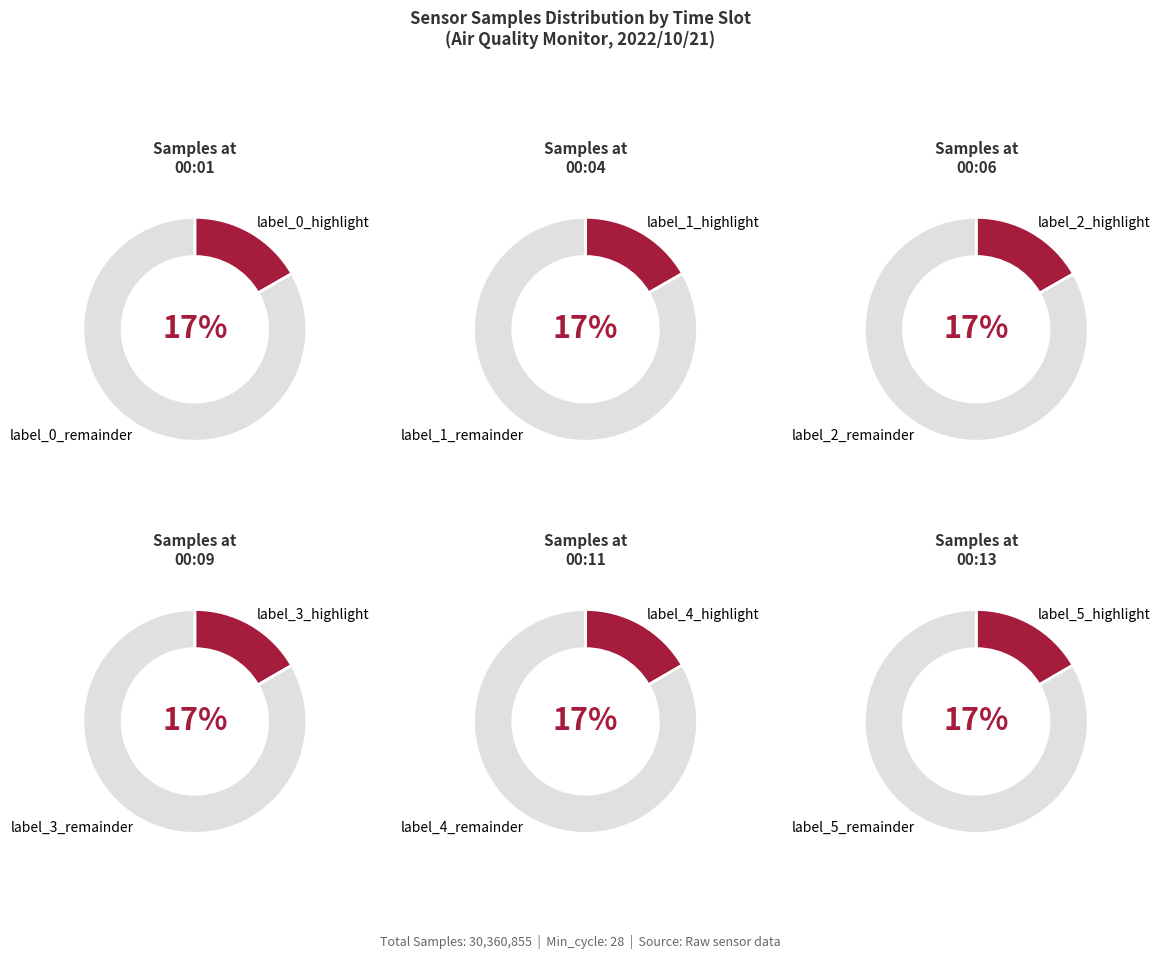

Which category has the smallest portion of the pie?

00:01